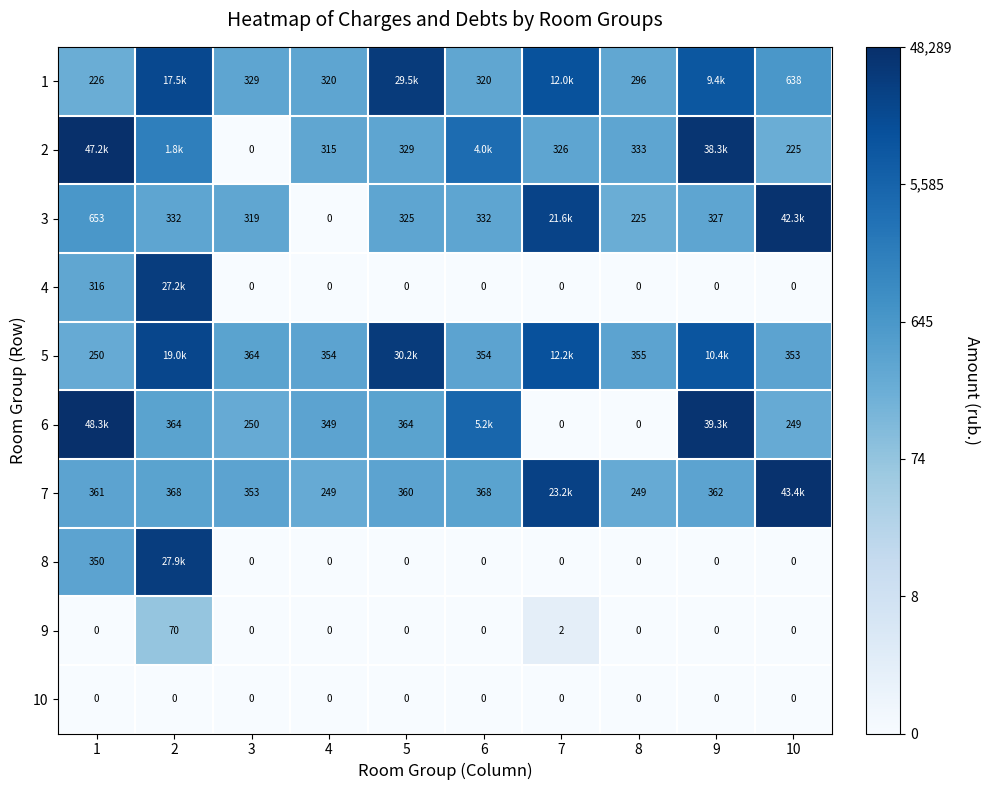

Is the value of 9 at 7 greater than the value of 8 at 5?

Yes